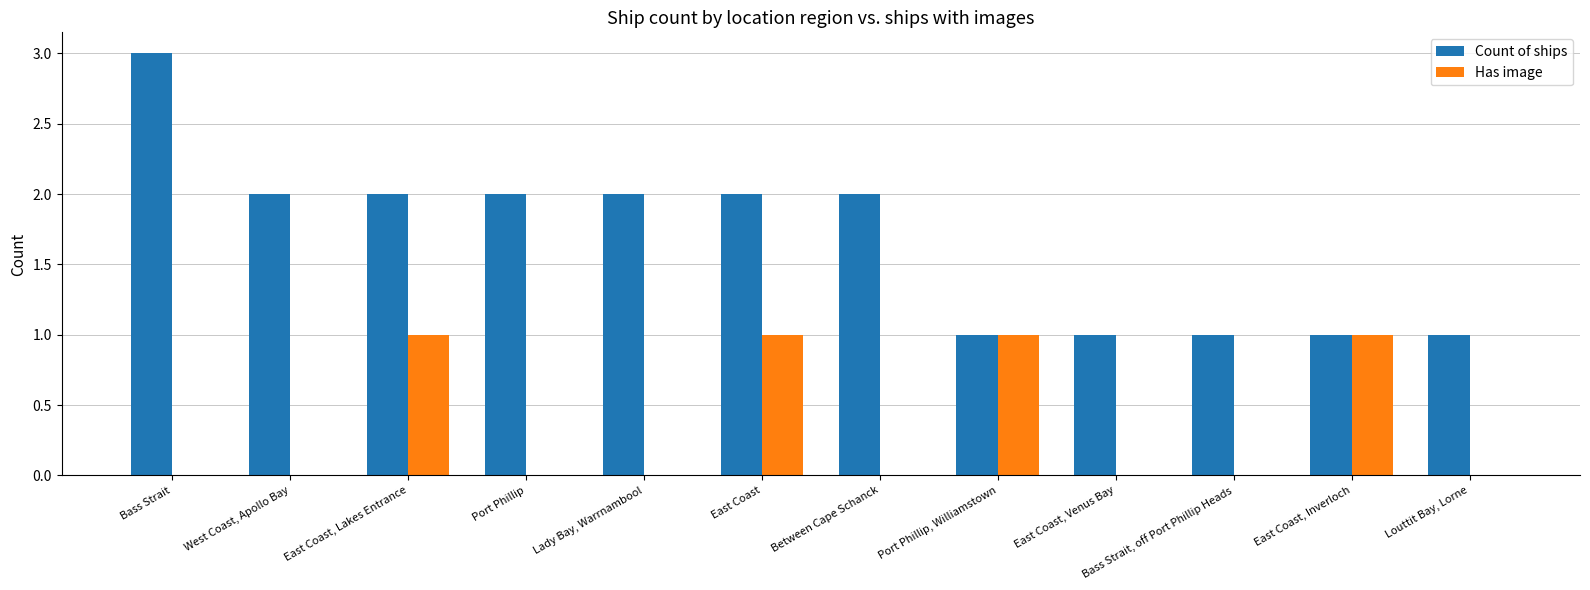

Which category has the highest value in the Count of ships series?

Bass Strait